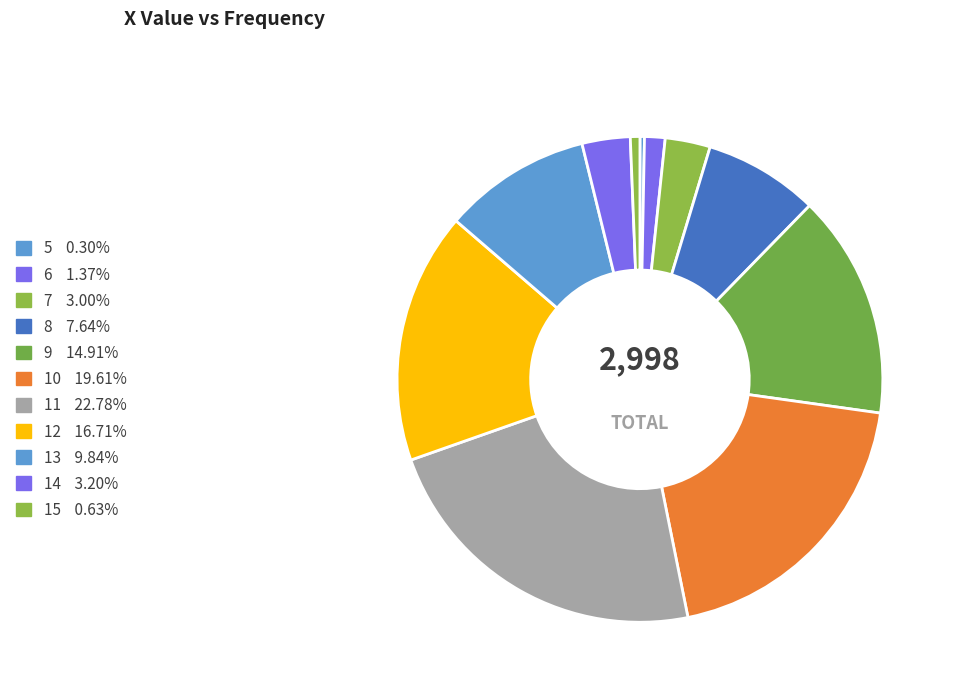

Count the number of slices in the pie.

11